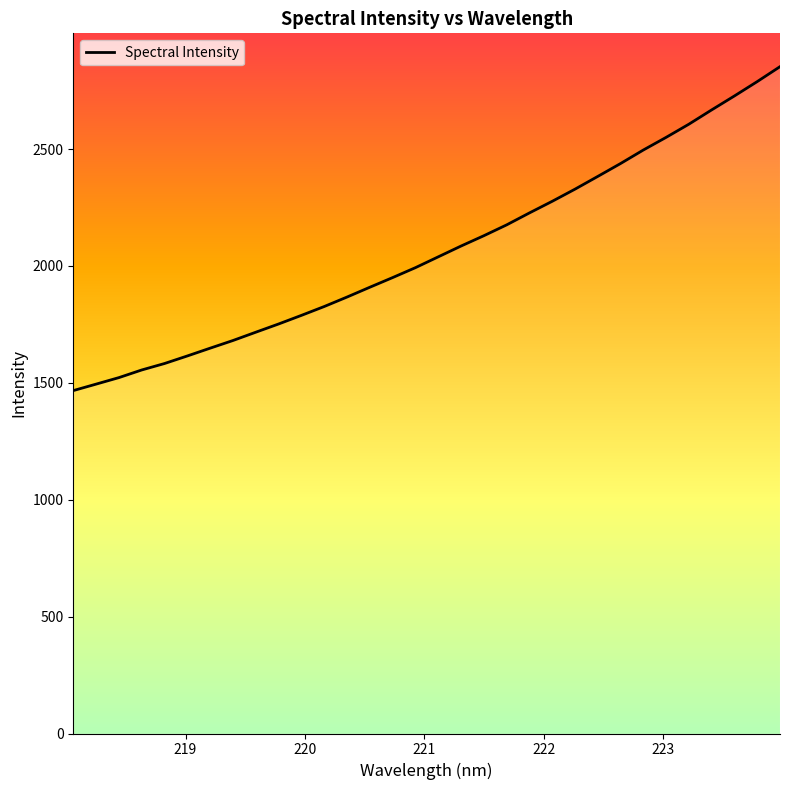

What is the minimum value shown in the chart?

1466.9